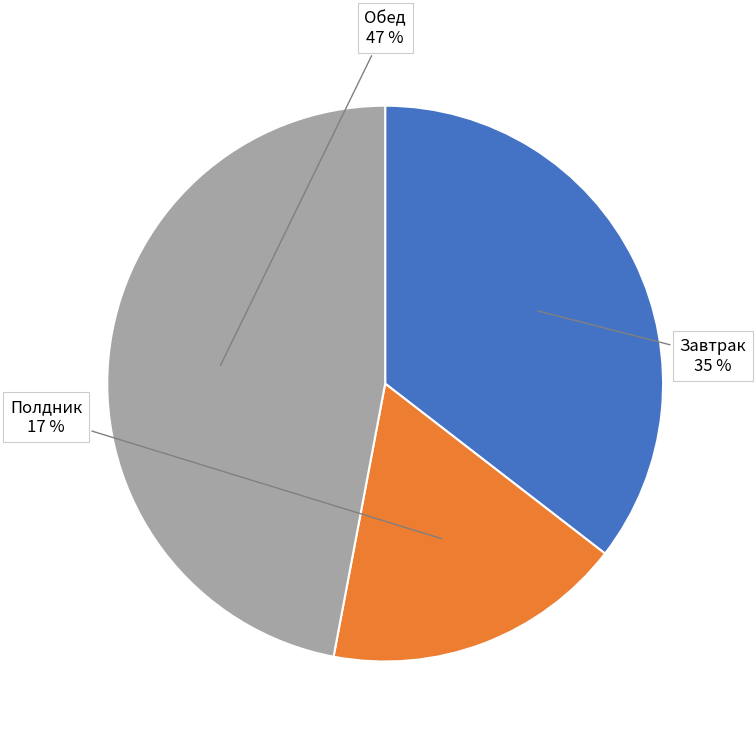

To the nearest percent, what is the difference between the largest and smallest slice percentages?

30%